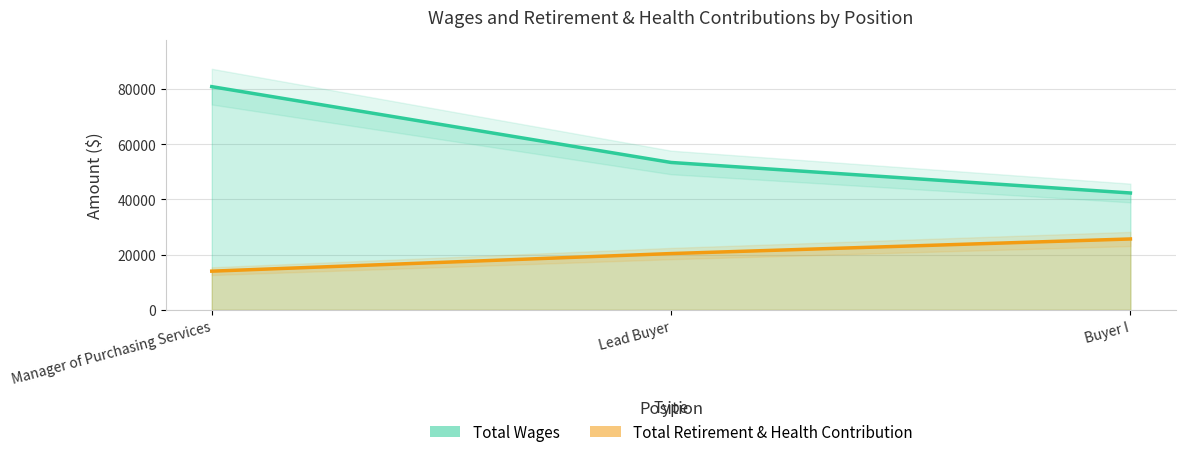

How many categories are shown in the chart?

3